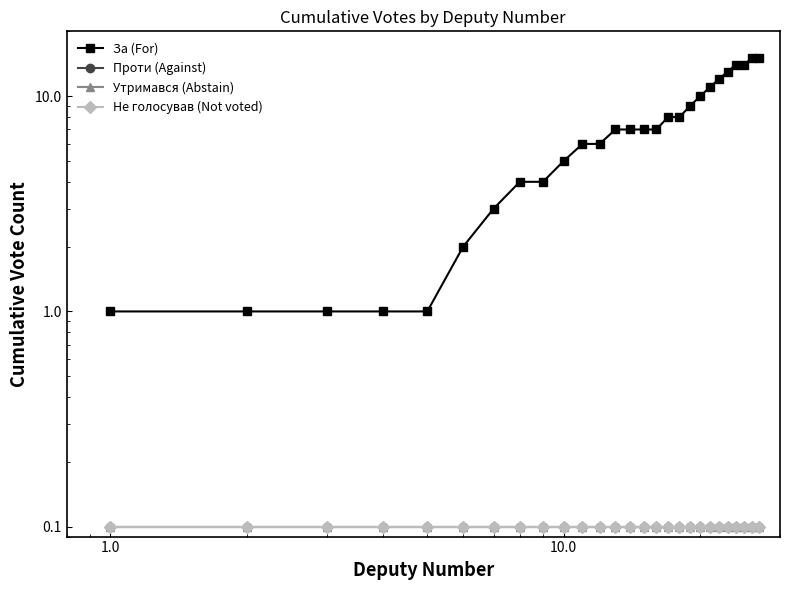

How many values in the За (For) series exceed 7?

11